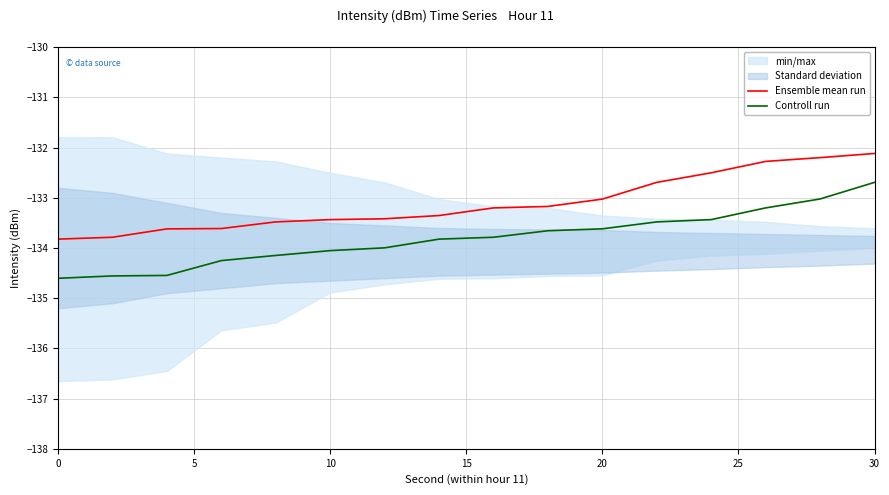

Reading left to right, transcribe all the data shown in this chart.

Ensemble mean run: -133.8	-133.8	-133.6	-133.6	-133.5	-133.4	-133.4	-133.4	-133.2	-133.2	-133.0	-132.7	-132.5	-132.3	-132.2	-132.1
Controll run: -134.6	-134.6	-134.5	-134.3	-134.1	-134.1	-134.0	-133.8	-133.8	-133.7	-133.6	-133.5	-133.4	-133.2	-133.0	-132.7